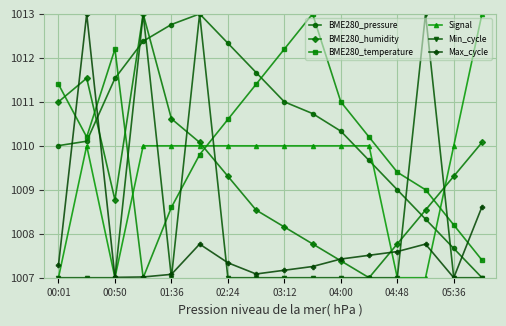

True or false: BME280_humidity has more than 1 points higher than both neighbors.

True